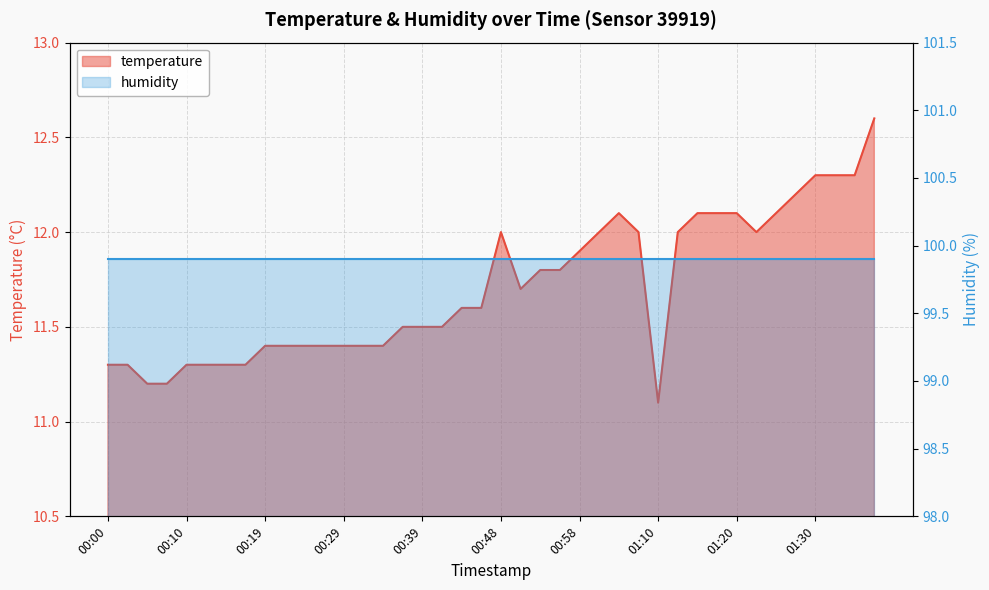

The value at 00:24 is 11.4. True or false?

True